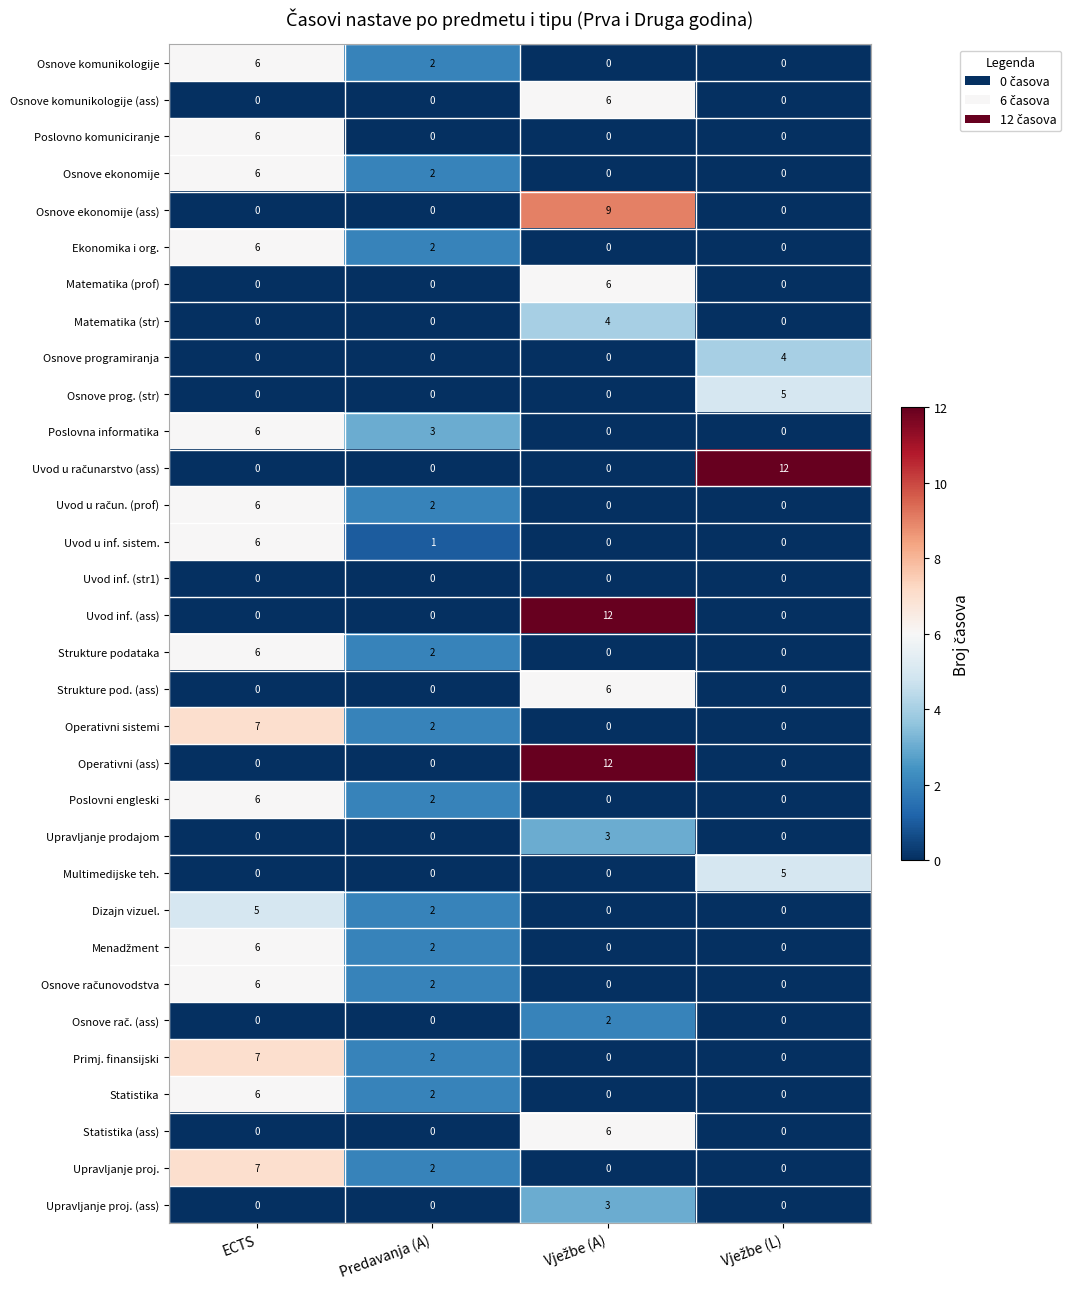

How many series are shown in this chart?

32